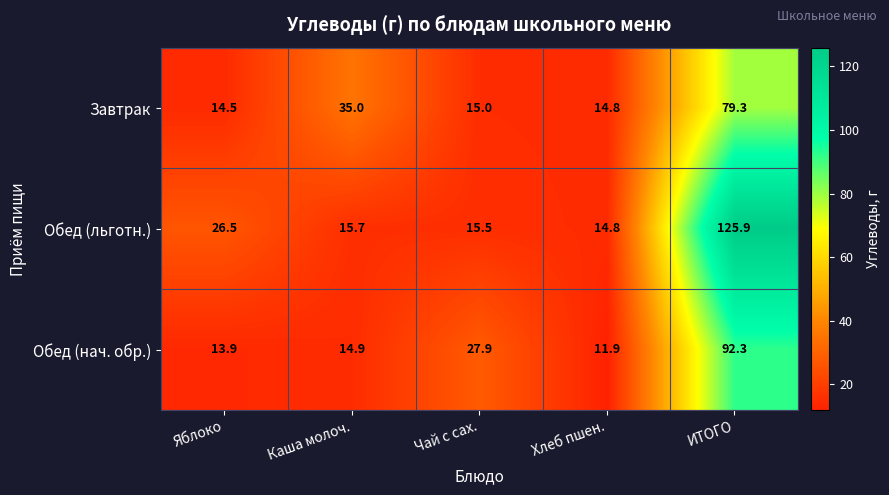

Rank the series by their maximum value, from lowest to highest.

Завтрак, Обед (нач. обр.), Обед (льготн.)